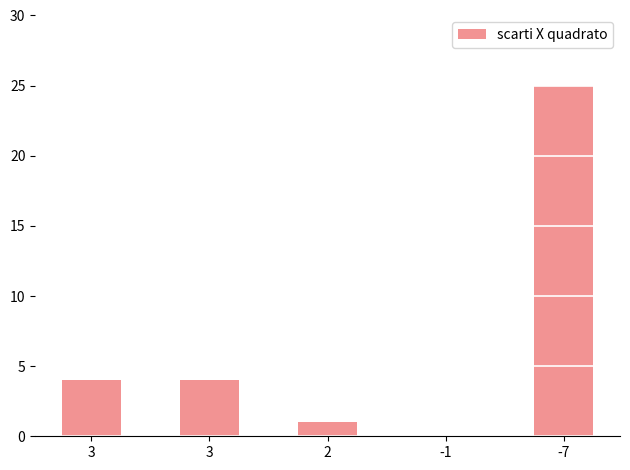

Is it true that the value at 3 is 4?

True